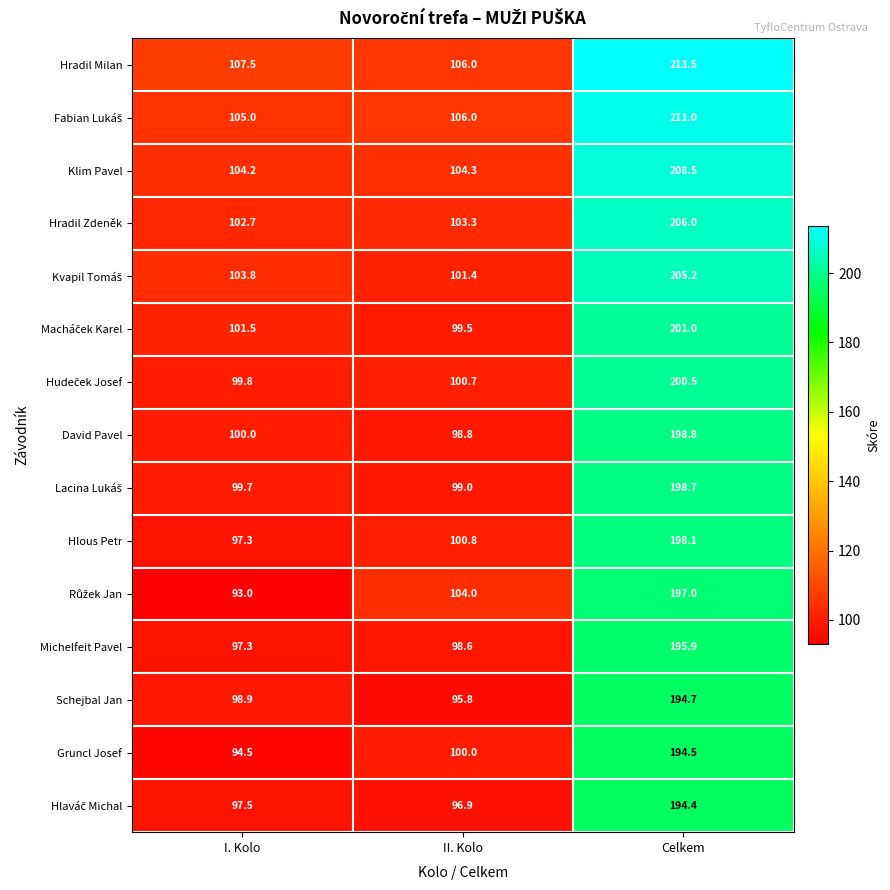

What is the spread (max minus min) of values at I. Kolo?

14.5